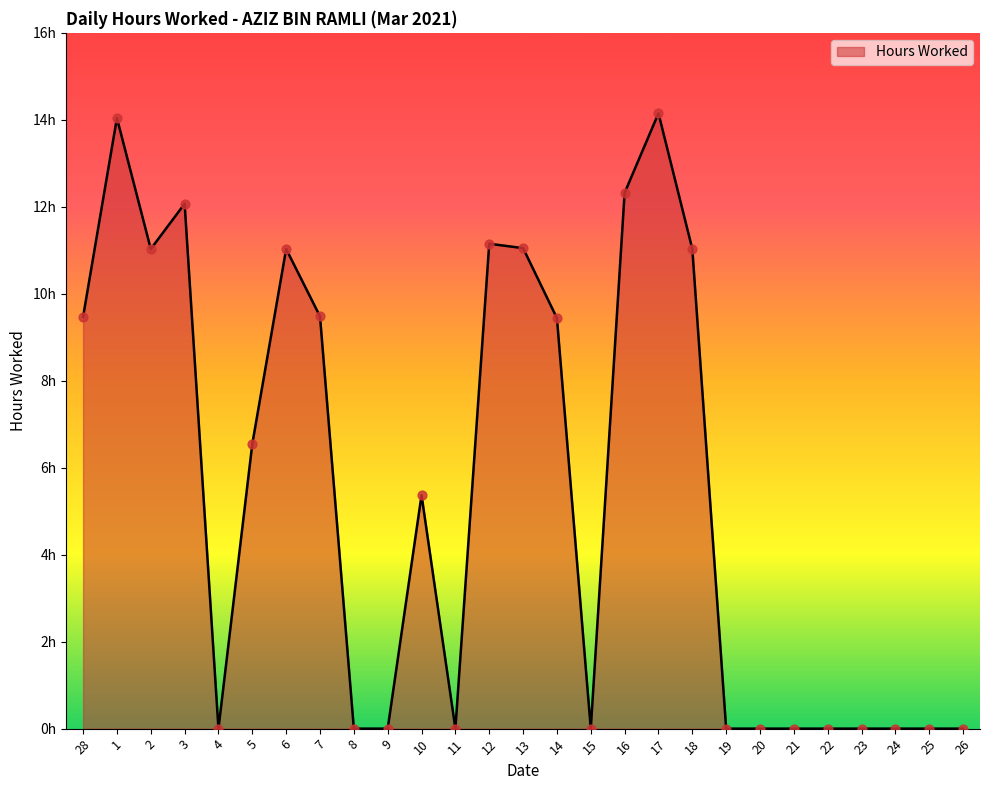

Which has a higher value, 28 or 5?

28